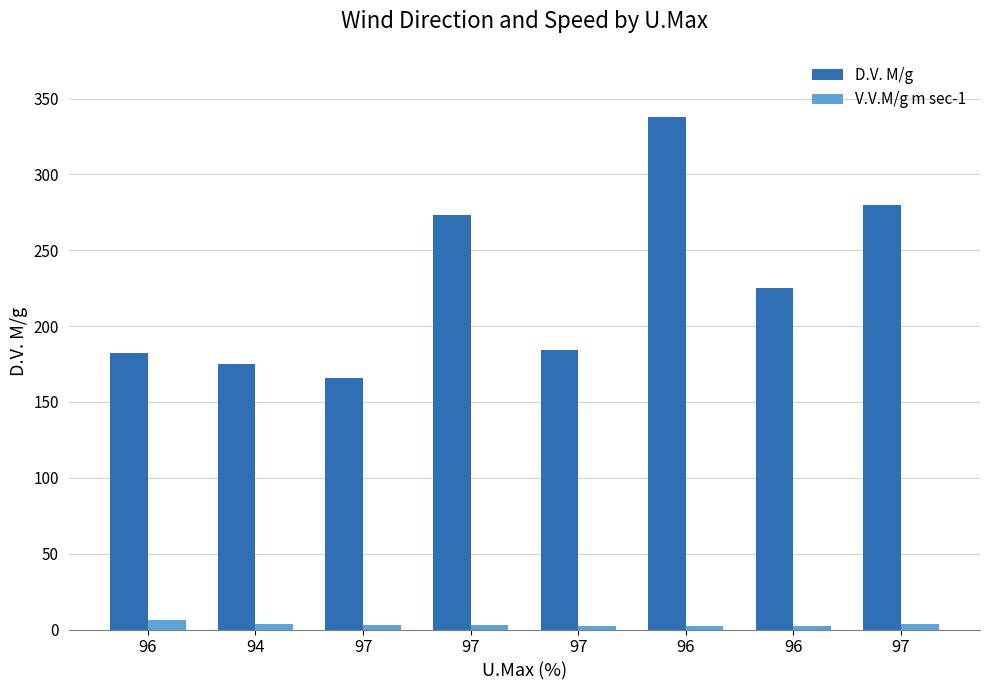

What are all the series names shown in the legend?

D.V. M/g, V.V.M/g m sec-1